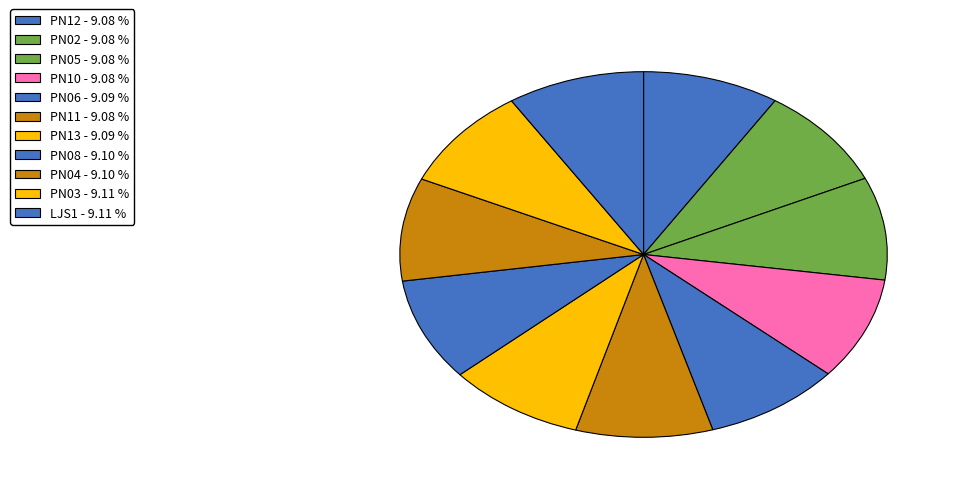

Is PN12 the majority of the pie?

No